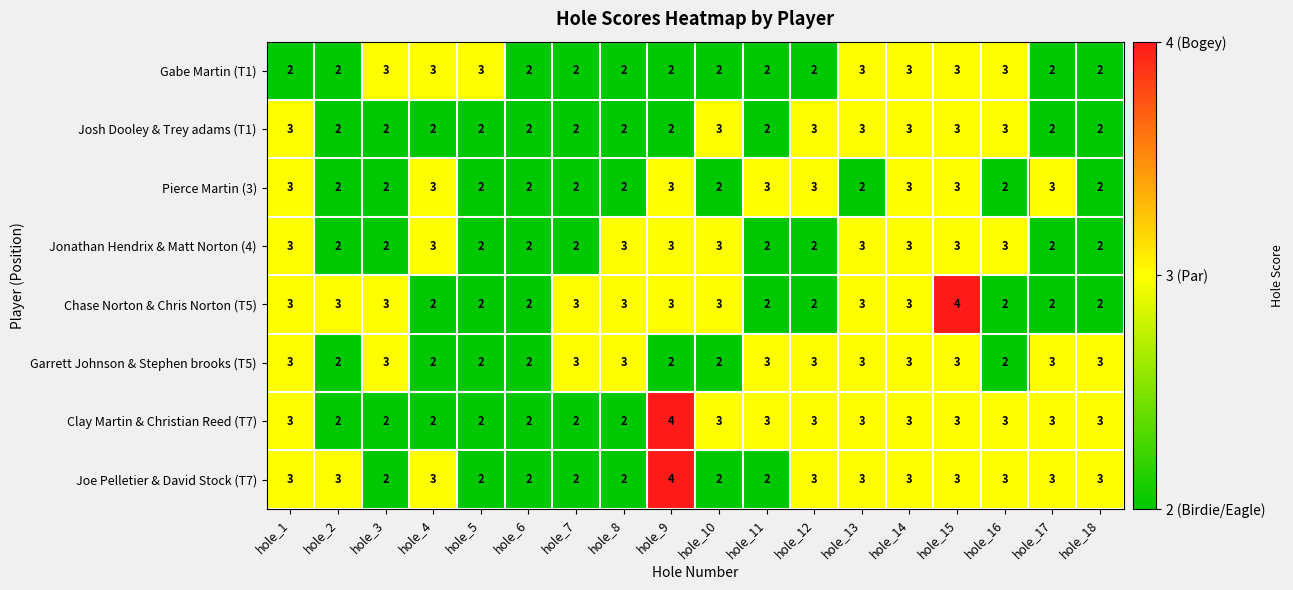

What is the total value across all series at hole_9?

23